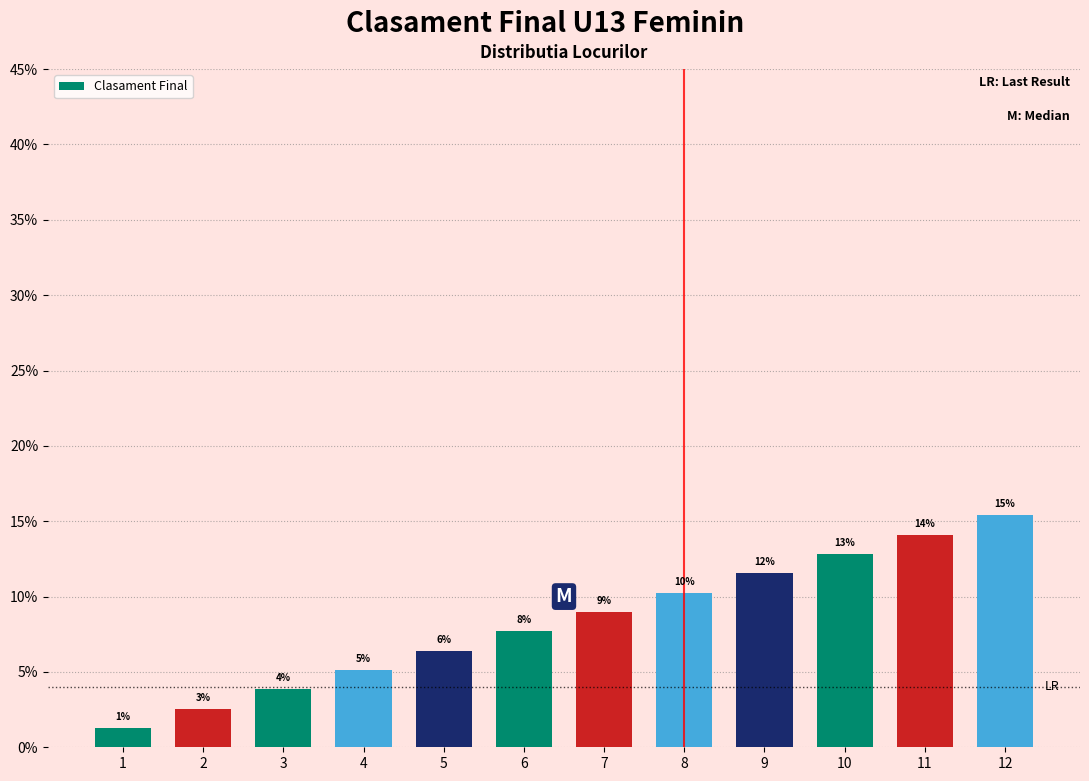

Are the bars horizontal?

No